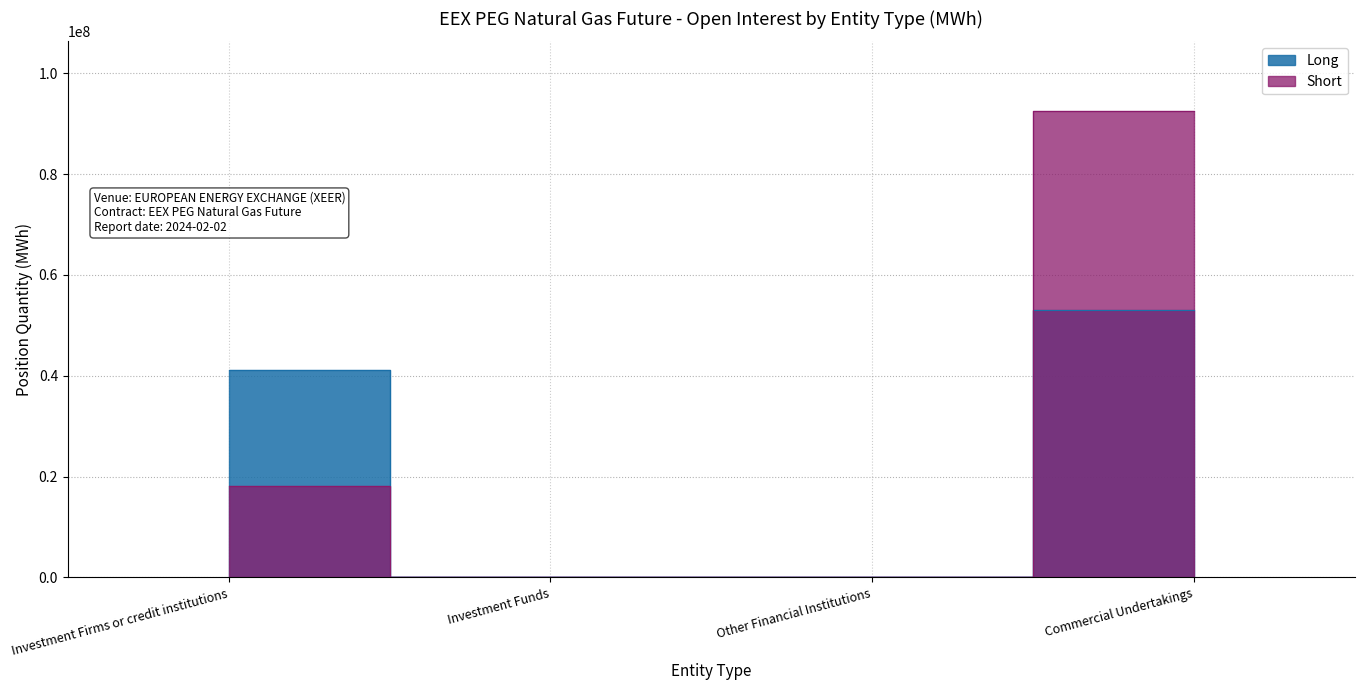

At how many categories does at least one series exceed 40596631?

2